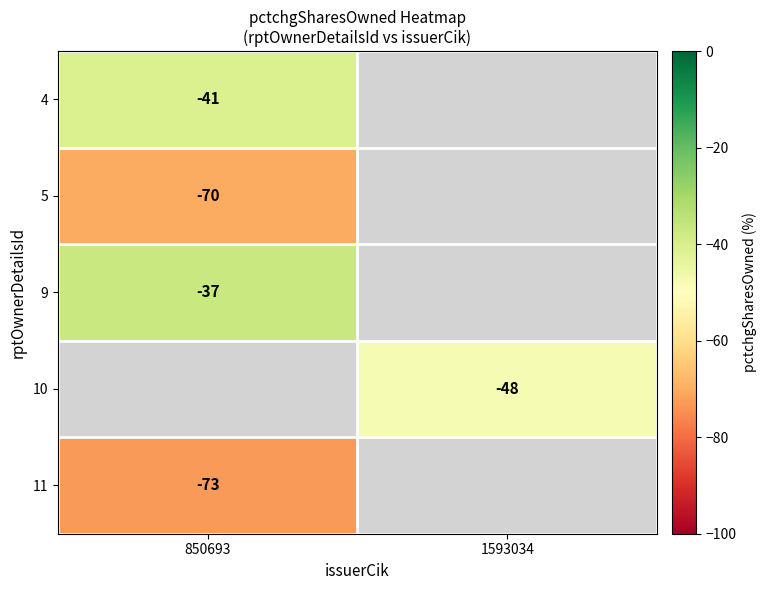

Is the value of 11 at 850693 greater than the value of 9 at 850693?

No